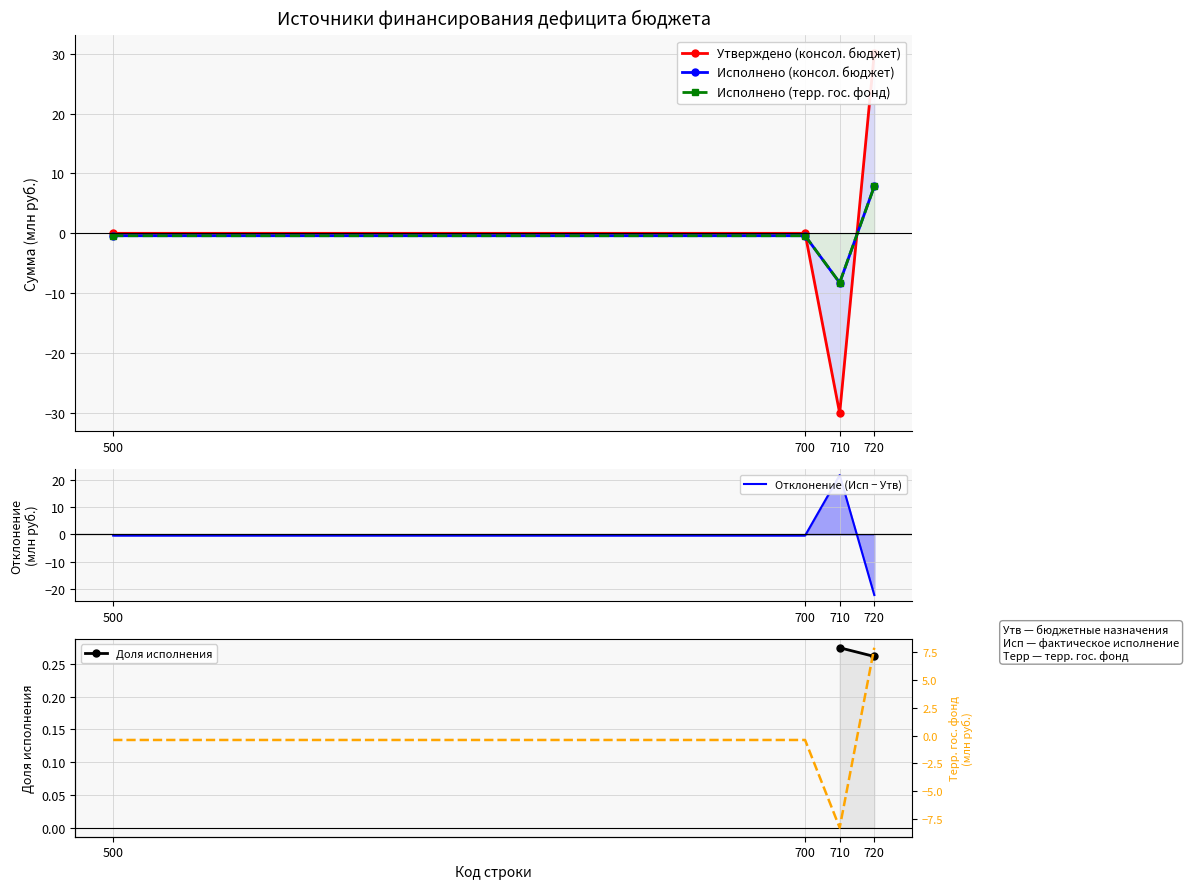

Is it true that Доля исполнения equals 0.5 at 720?

False